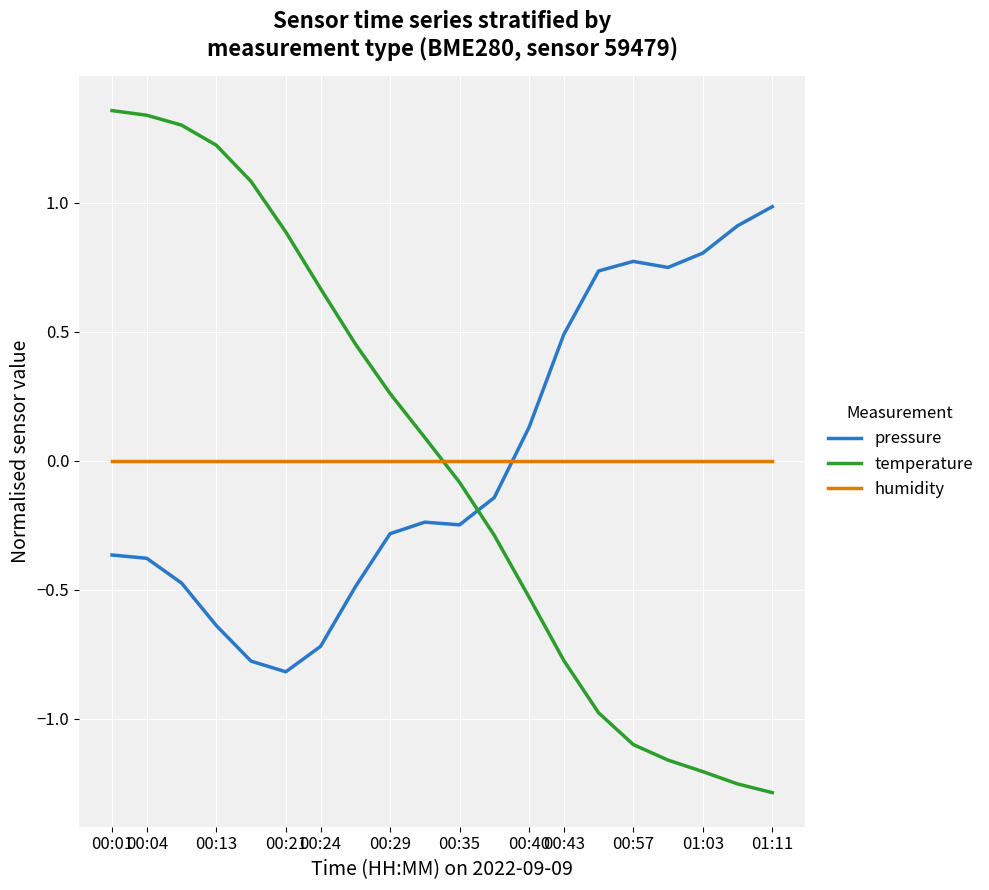

True or false: temperature has more than 2 points higher than both neighbors.

False